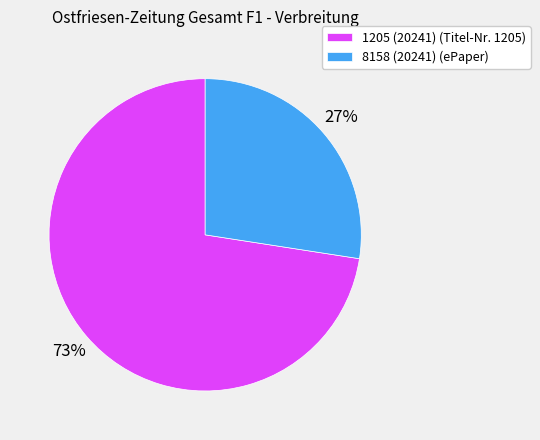

Count the number of slices in the pie.

2